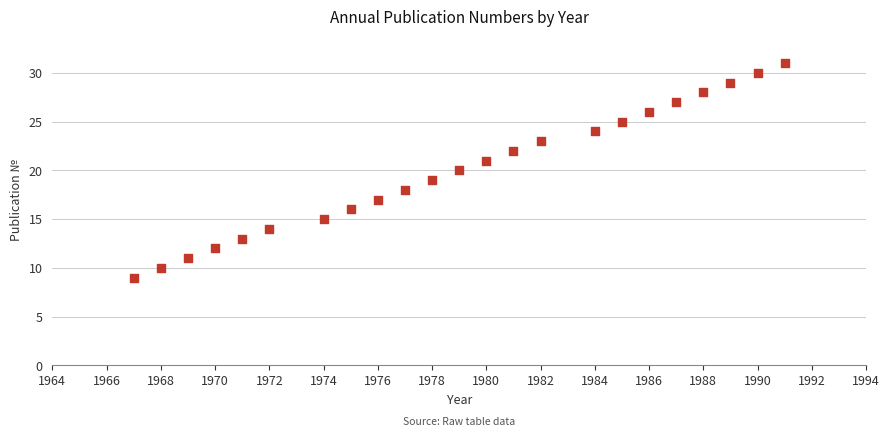

Count the number of points in this scatter plot.

23